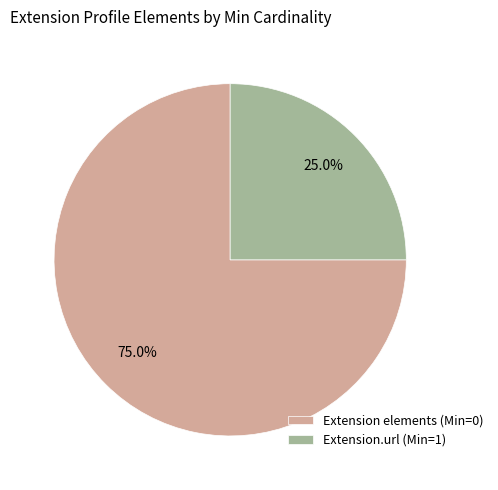

Which category has the biggest portion of the pie?

Extension elements (Min=0)